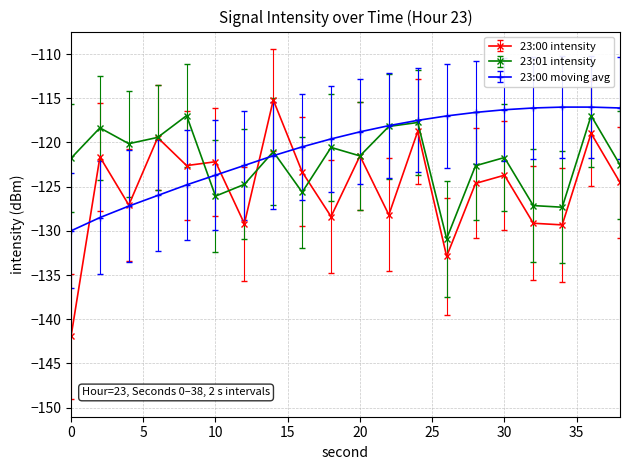

True or false: 23:01 intensity has more than 2 points higher than both neighbors.

True